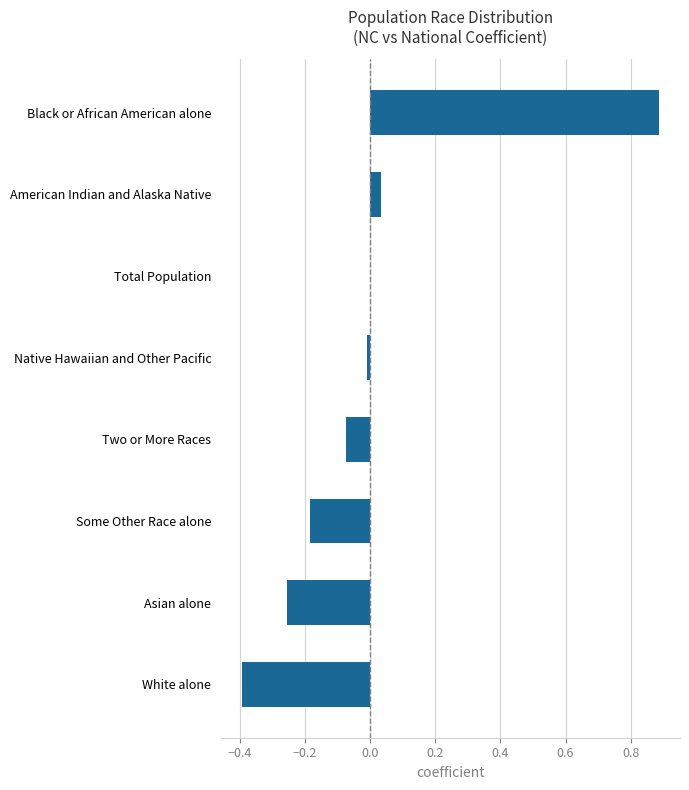

How many categories are shown in the chart?

8